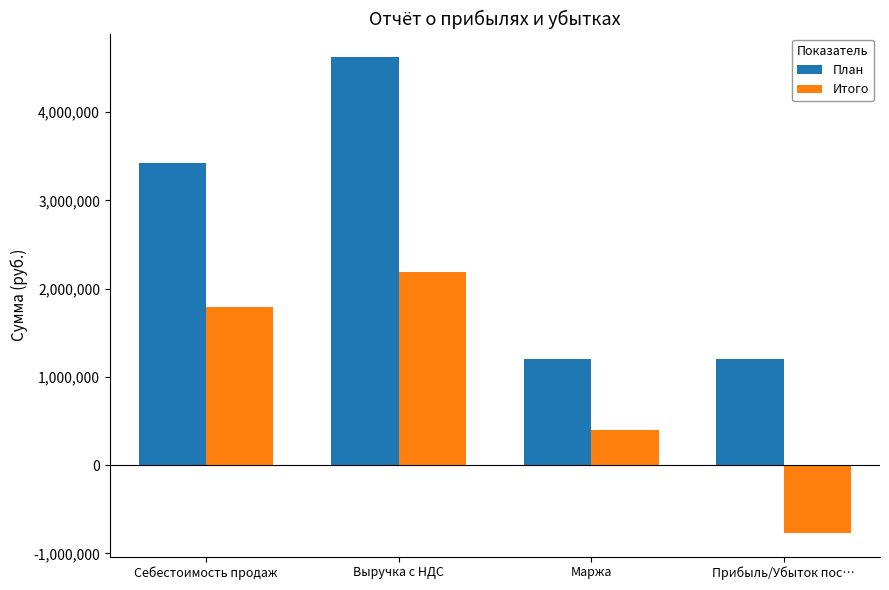

How many data points in Итого are above 1790426?

2